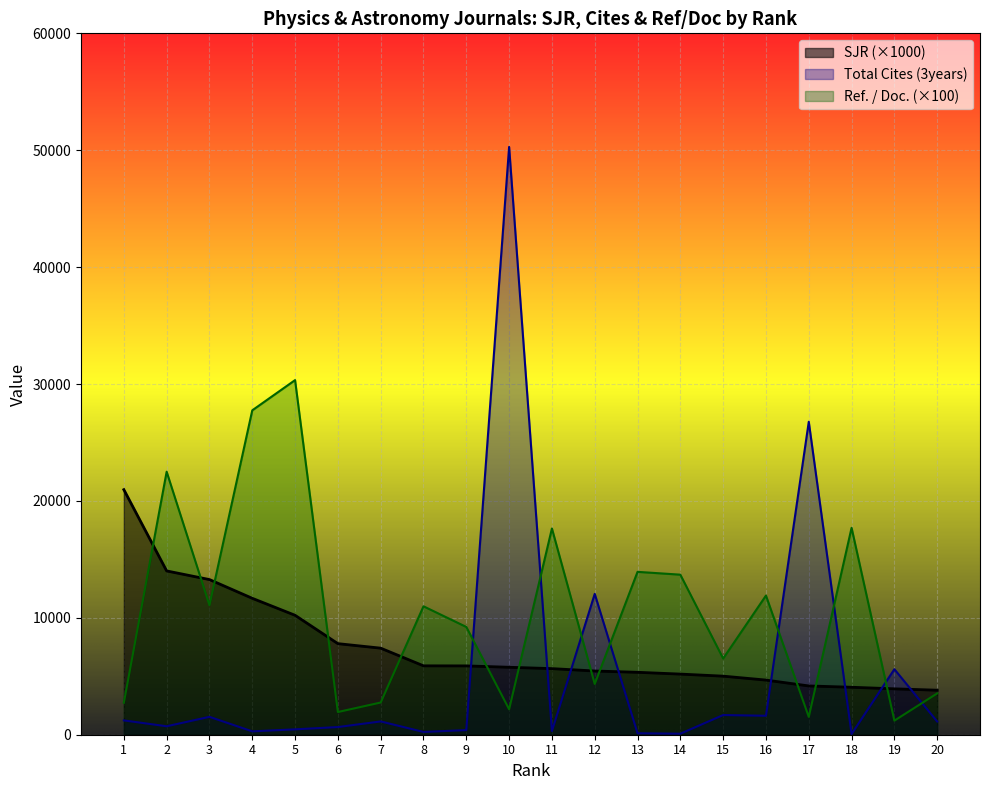

At which category does Ref. / Doc. reach its first local peak?

2